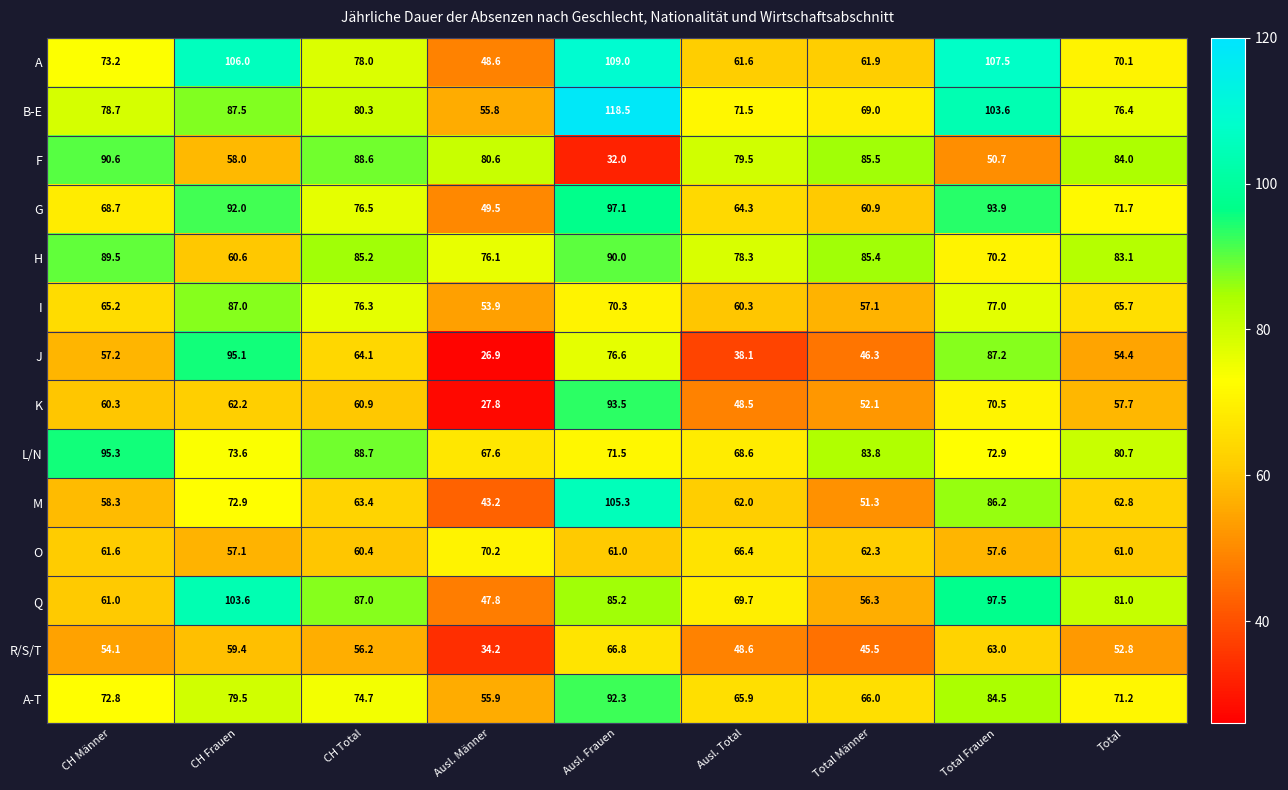

What is the greatest value displayed?

118.5